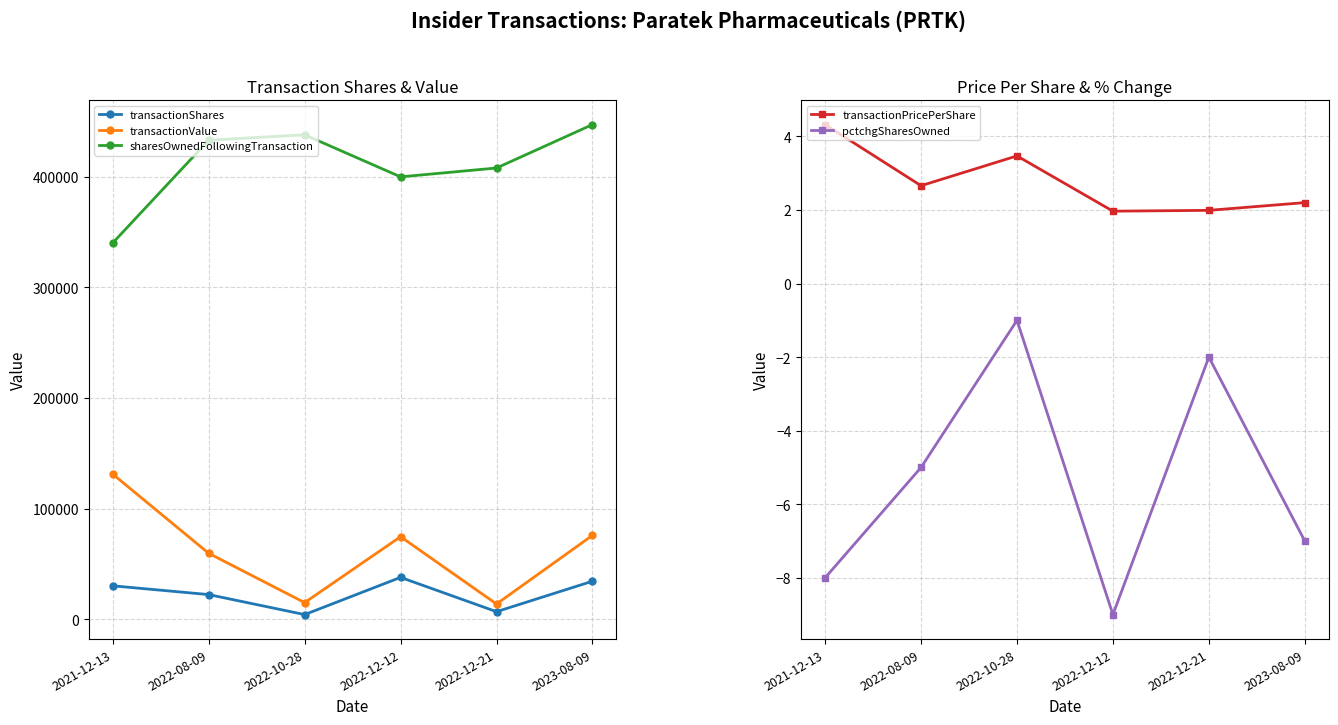

True or false: sharesOwnedFollowingTransaction and transactionValue intersect in this chart.

False